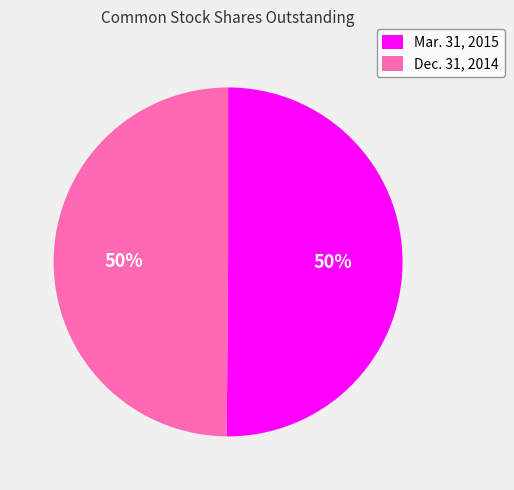

What is the ratio of the value at Dec. 31, 2014 to the value at Mar. 31, 2015?

1.0